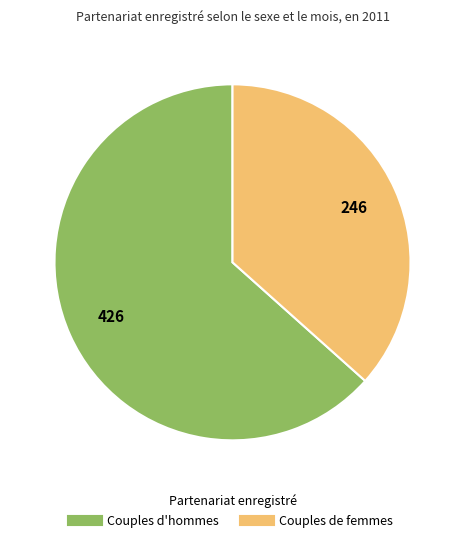

Is there a majority slice in this chart?

Yes